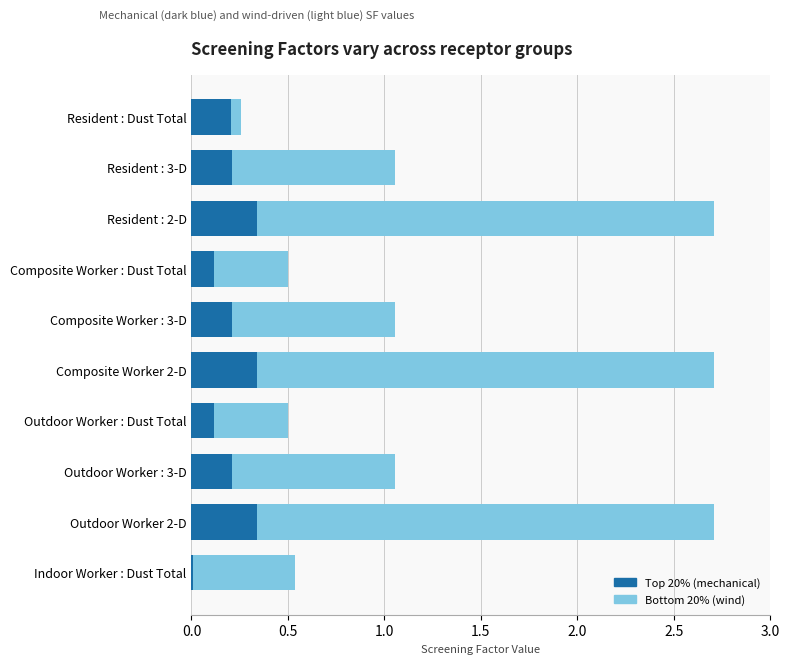

Is the value of Top 20% (mechanical) at Composite Worker 2-D greater than the value of Bottom 20% (wind) at Composite Worker : 3-D?

No